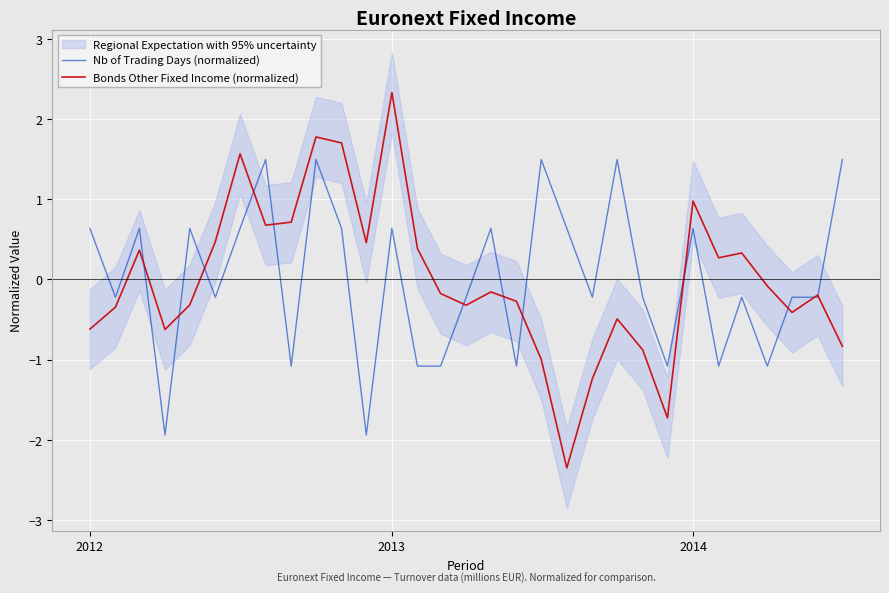

Which series has the largest total across all categories?

Nb of Trading Days (normalized)